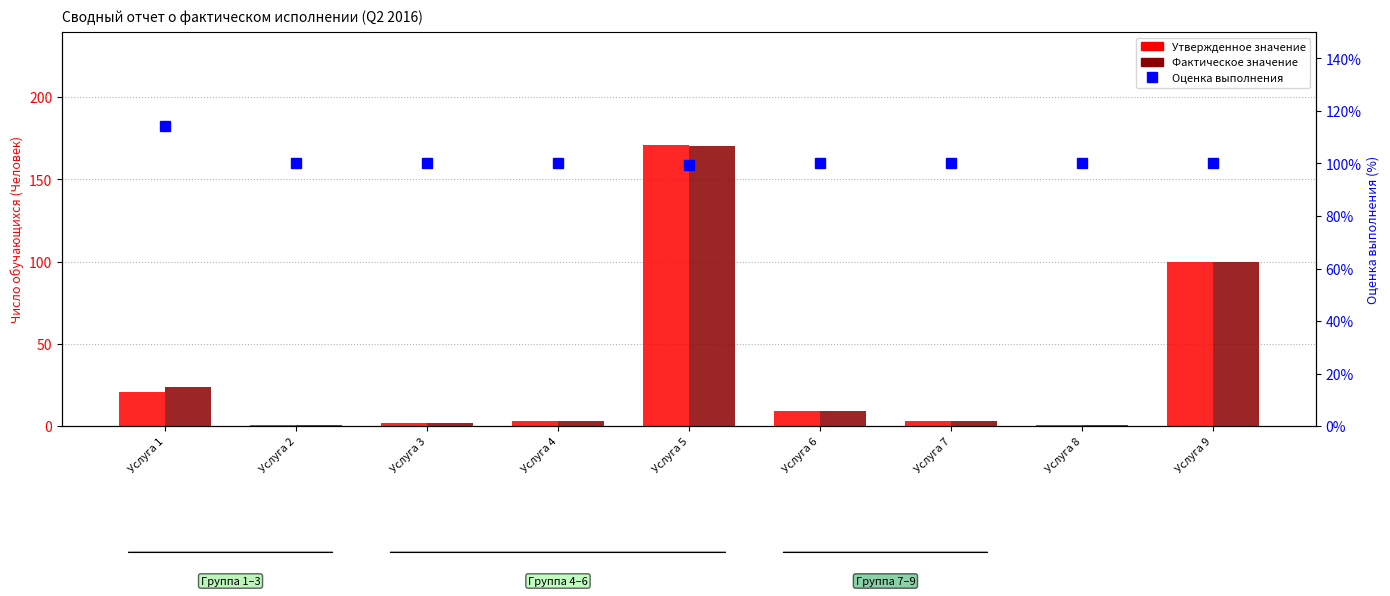

What is the difference between the Оценка выполнения values at Услуга 9 and Услуга 5?

0.6